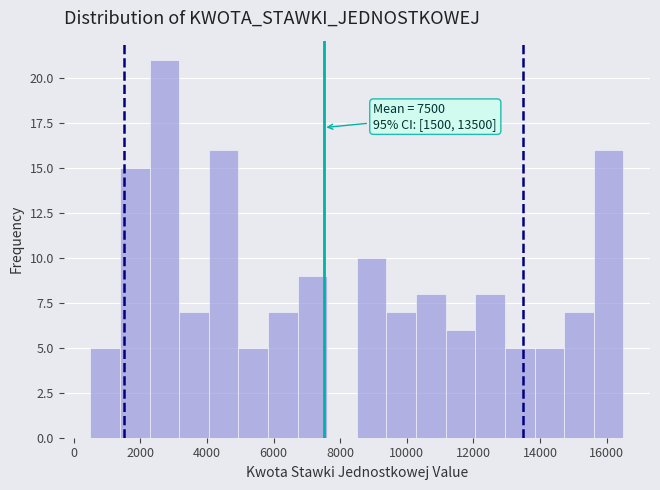

Which range on the x-axis has the tallest bar?

2200 to 3200